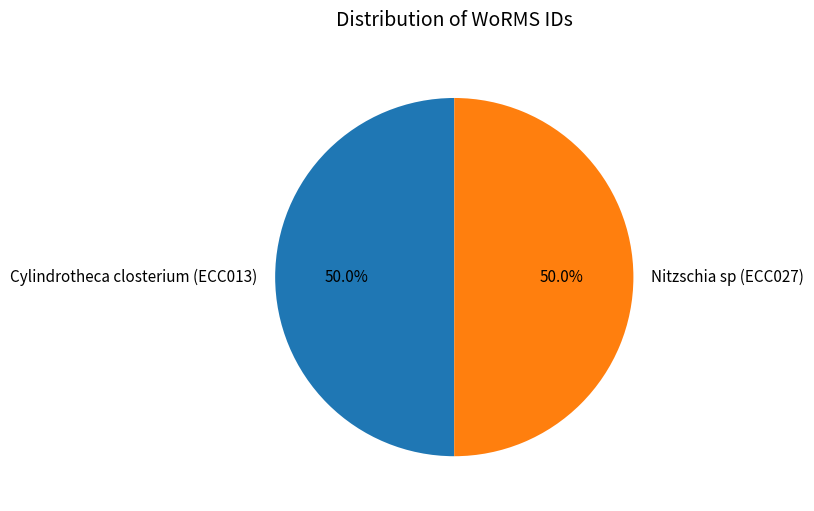

Do Cylindrotheca closterium (ECC013) and Nitzschia sp (ECC027) together represent more than half of the pie?

Yes